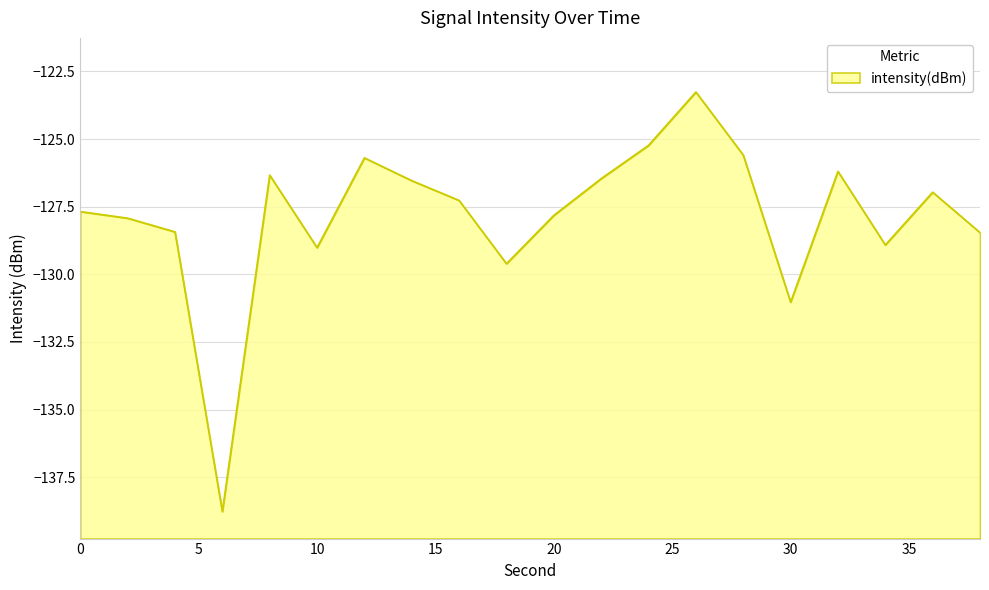

Count the number of data series in this chart.

1